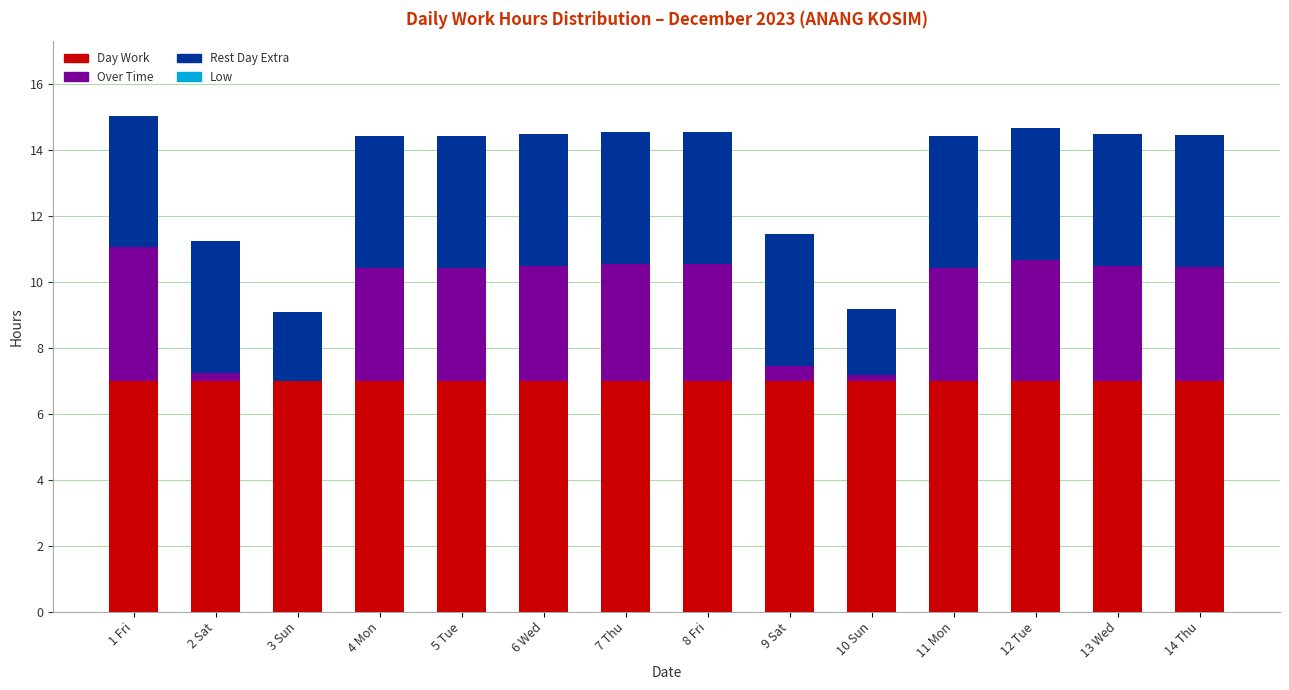

Does the chart contain stacked bars?

Yes